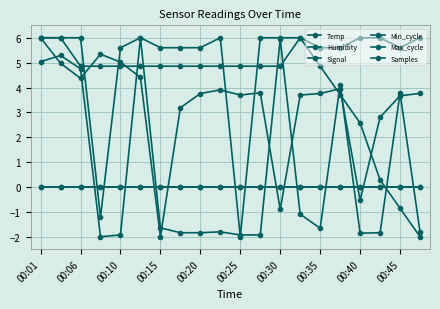

Does the chart have visible grid lines?

Yes